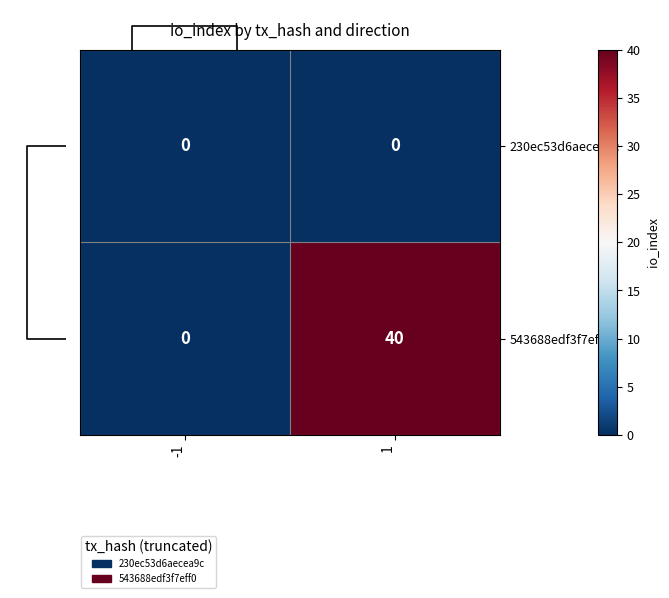

What is the sum of all 543688edf3f7eff0 values?

40